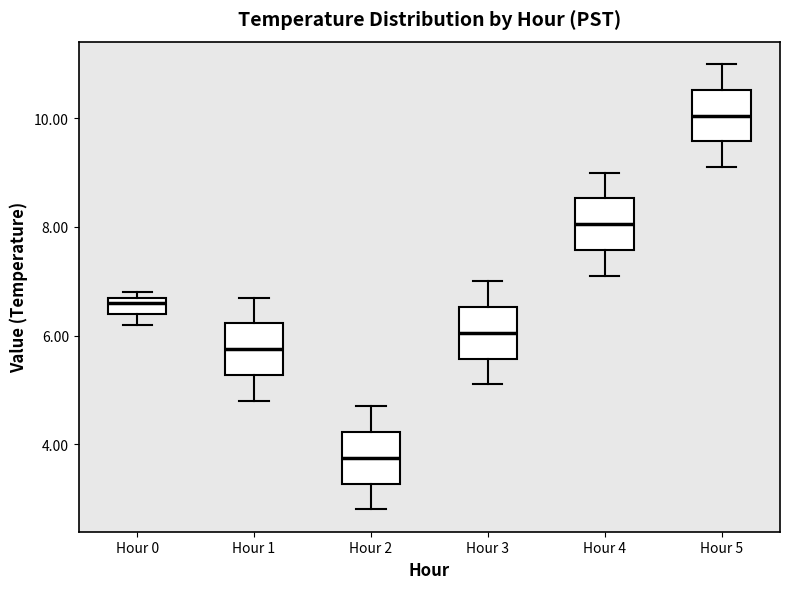

Where is the upper edge of the box for Hour 3 on the y-axis? The values are not printed on the chart, so give them approximately, as read against the axis.

6.6